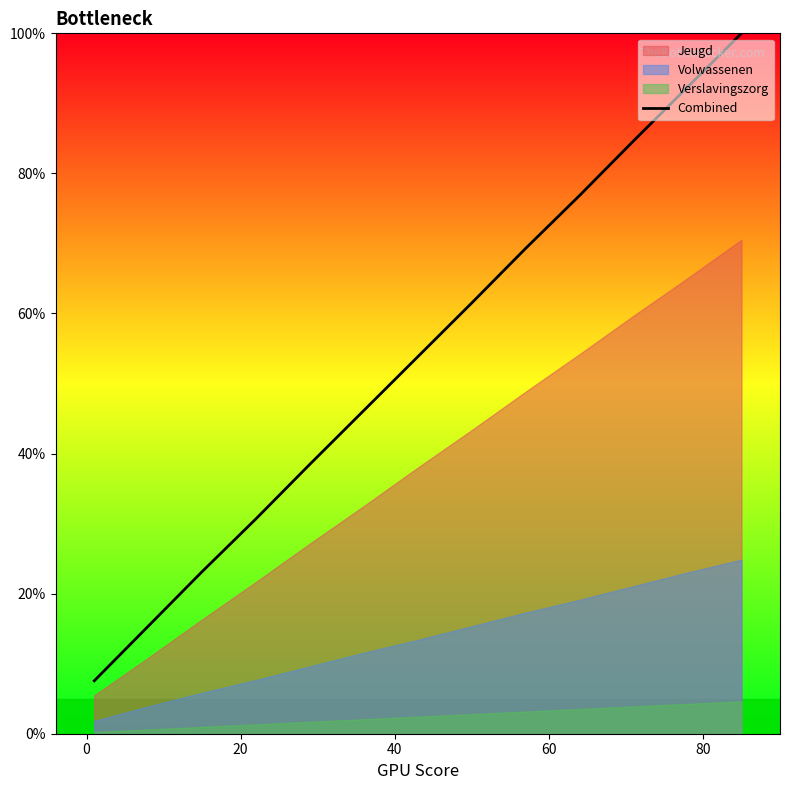

What is the average value?

53.8